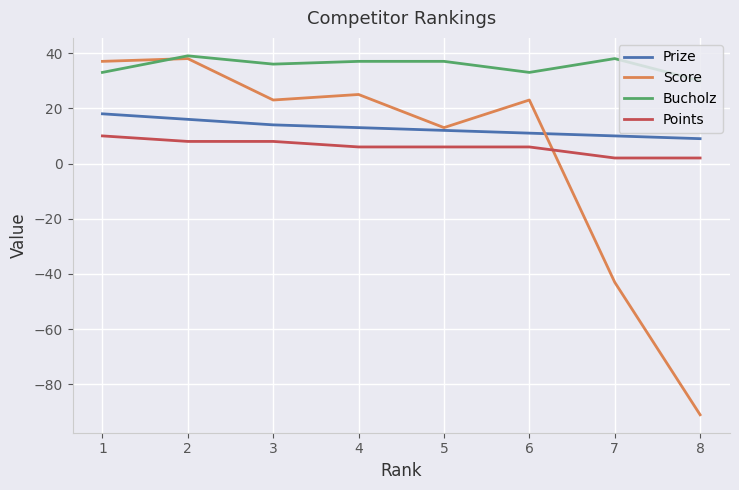

Is the value of Score at 4 greater than the value of Bucholz at 5?

No